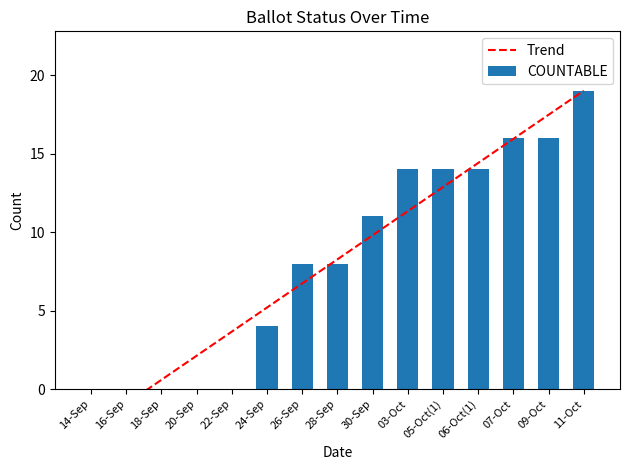

Reading left to right, transcribe all the data shown in this chart.

Trend: -2.5	-0.9	0.6	2.1	3.7	5.2	6.7	8.3	9.8	11.3	12.9	14.4	15.9	17.5	19.0
COUNTABLE: 0.0	0.0	0.0	0.0	0.0	4.0	8.0	8.0	11.0	14.0	14.0	14.0	16.0	16.0	19.0